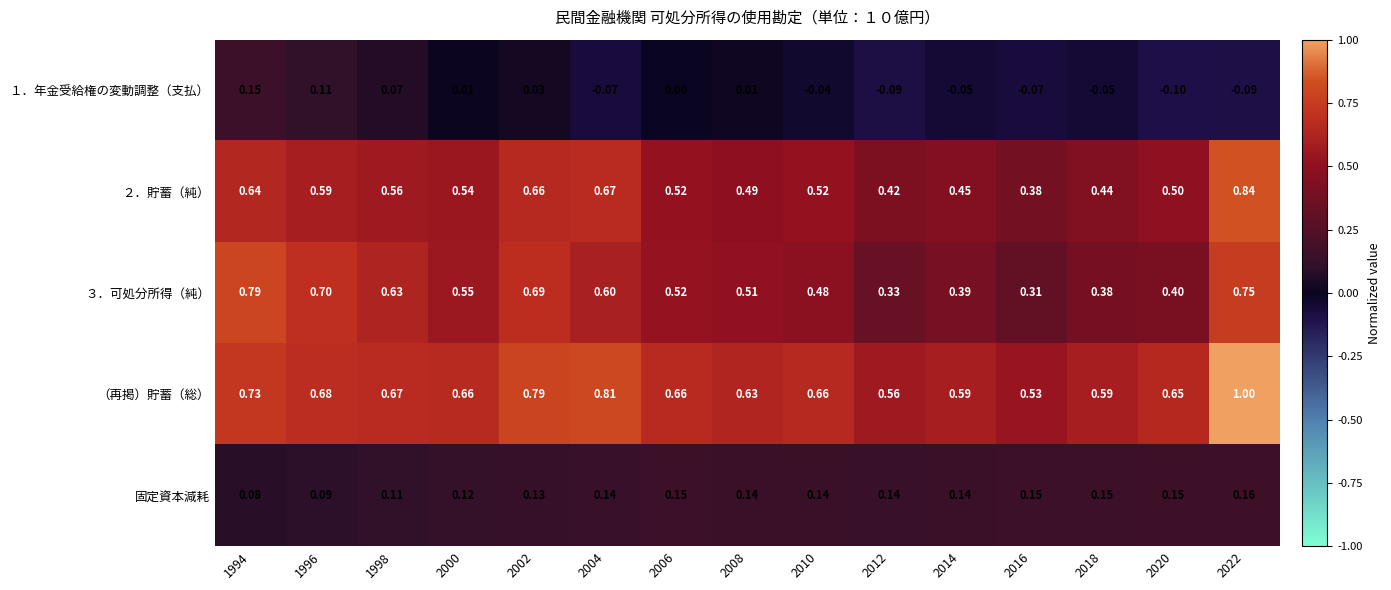

Is the value of ２．貯蓄（純） at 1996 greater than the value of ３．可処分所得（純） at 1994?

No